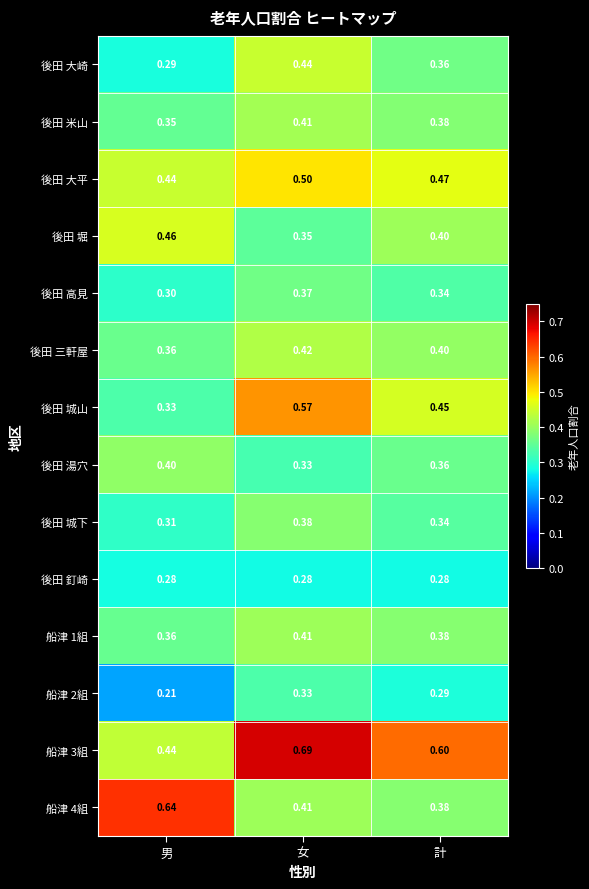

Which category has the lowest value in the 後田 城山 series?

男